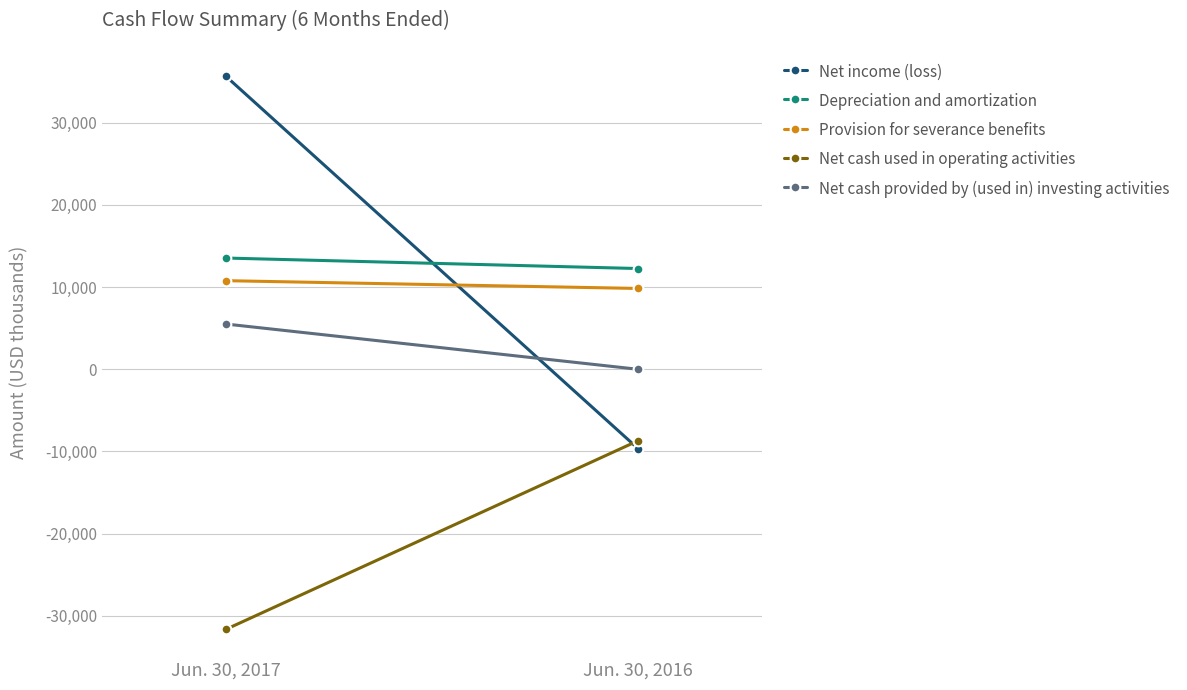

Is it true that Net cash used in operating activities equals -49633 at Jun. 30, 2017?

False